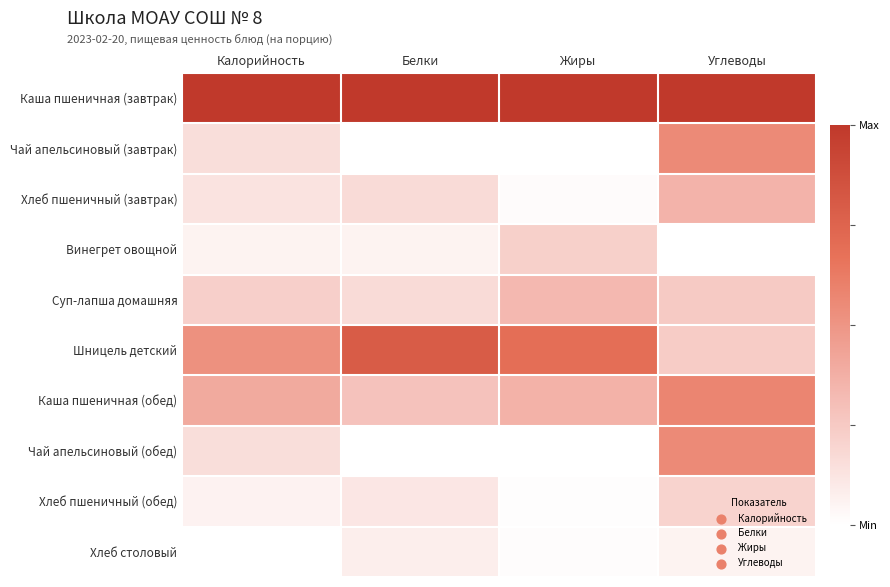

At Калорийность, list the series in order from smallest to largest.

Хлеб столовый, Винегрет овощной, Хлеб пшеничный (обед), Хлеб пшеничный (завтрак), Чай апельсиновый (завтрак), Чай апельсиновый (обед), Суп-лапша домашняя, Каша пшеничная (обед), Шницель детский, Каша пшеничная (завтрак)